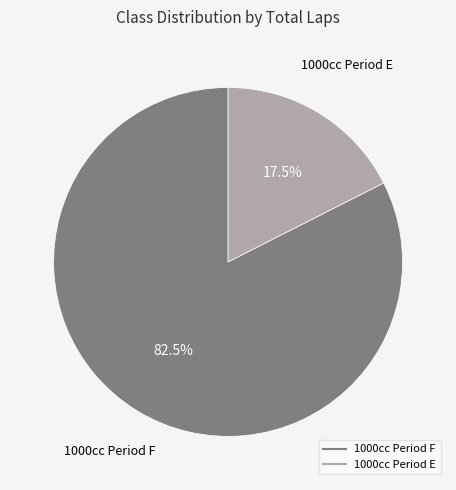

To the nearest percent, what is the average slice percentage?

50%